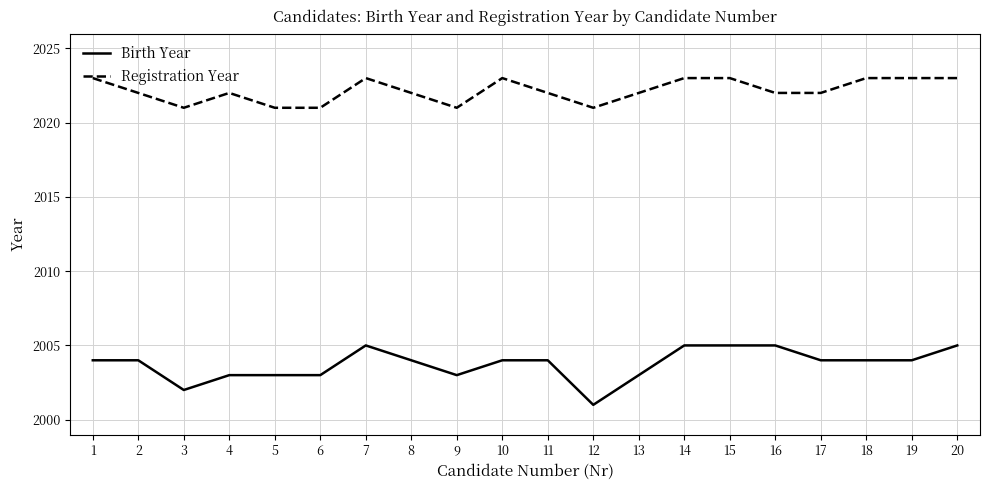

What is the difference between the second highest and second lowest values in the Registration Year series?

2